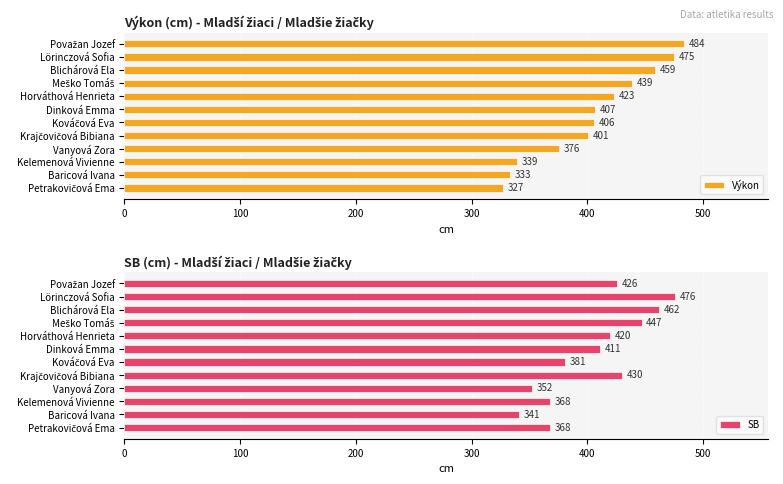

What is the minimum value for Výkon?

327